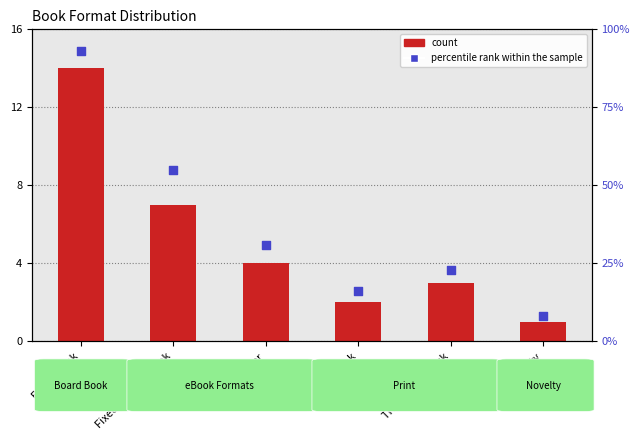

At which category is the sum across all series the highest?

Board Book